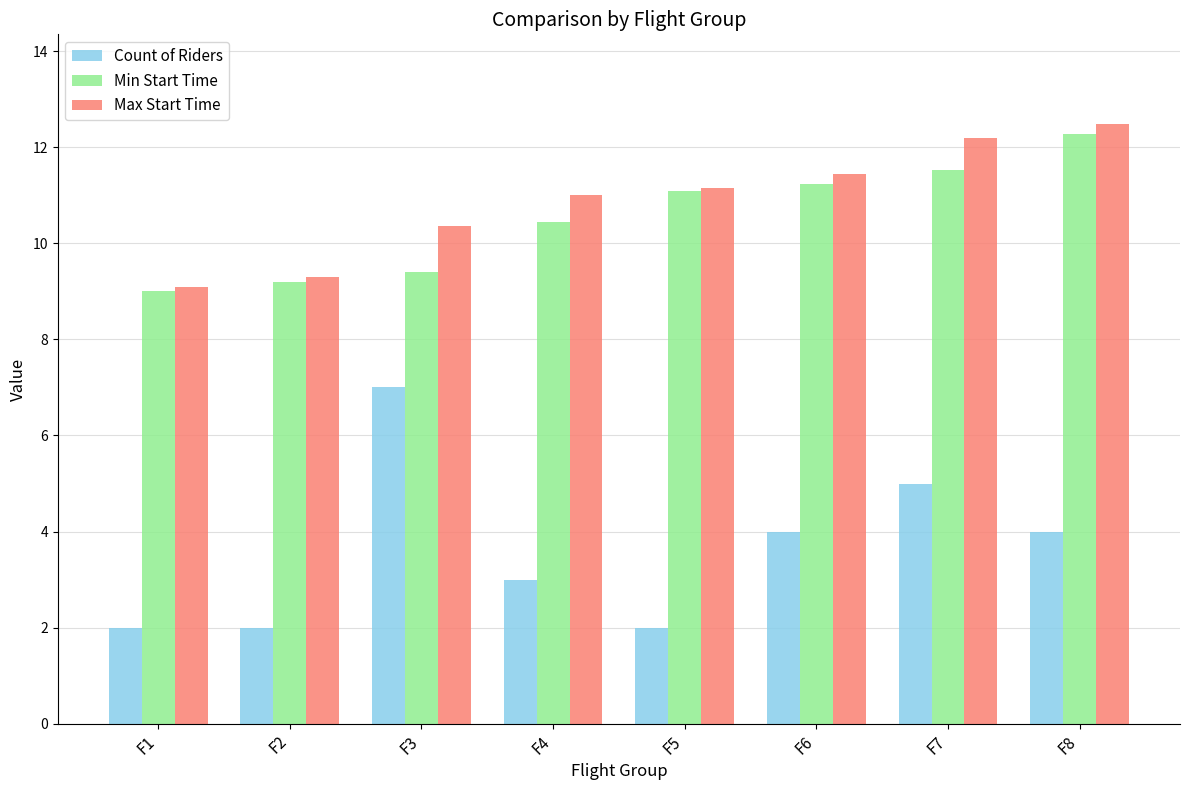

What is the difference between the maximum and minimum values in the Max Start Time series?

3.4